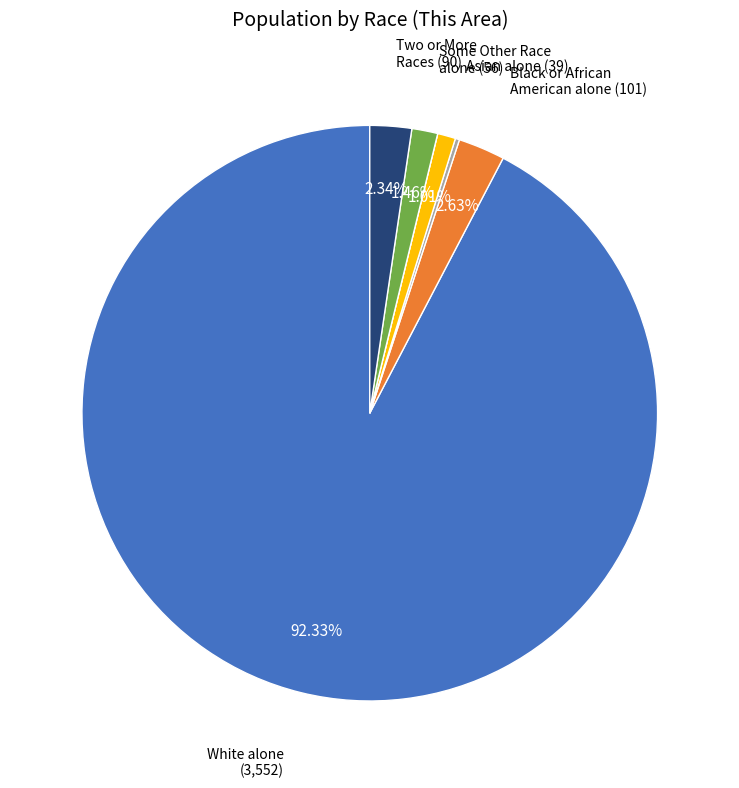

Is there a majority slice in this chart?

Yes